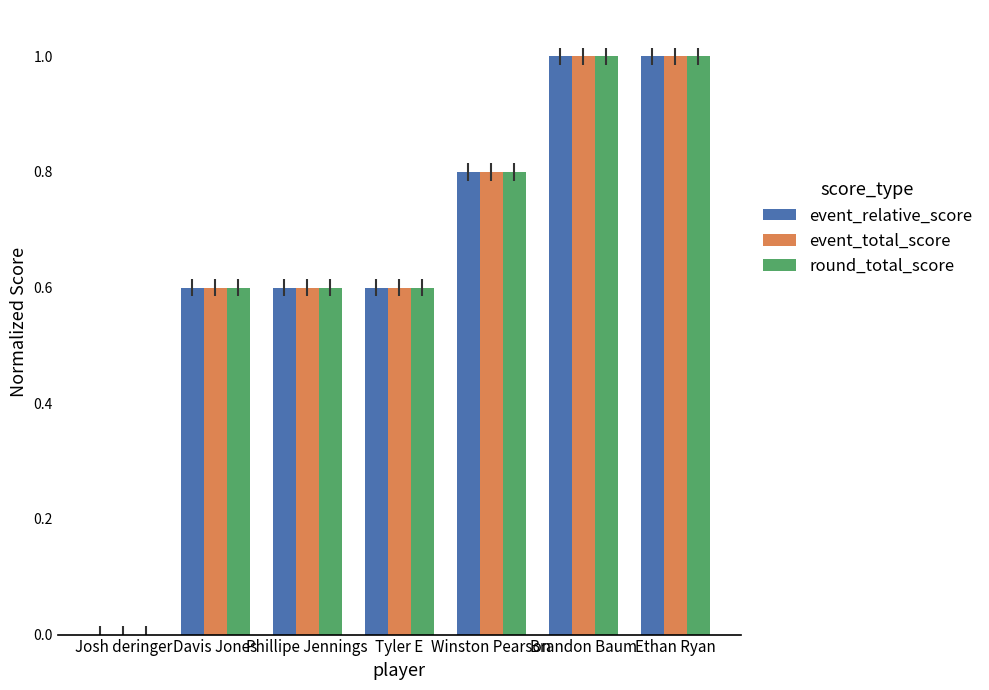

Read the round_total_score value at Brandon Baum.

1.0